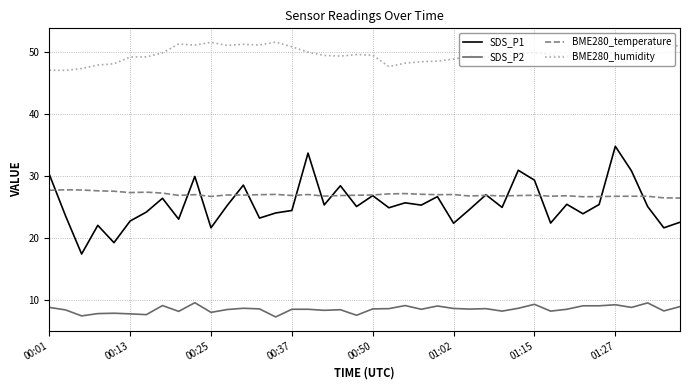

What is the maximum value shown in the chart?

51.6